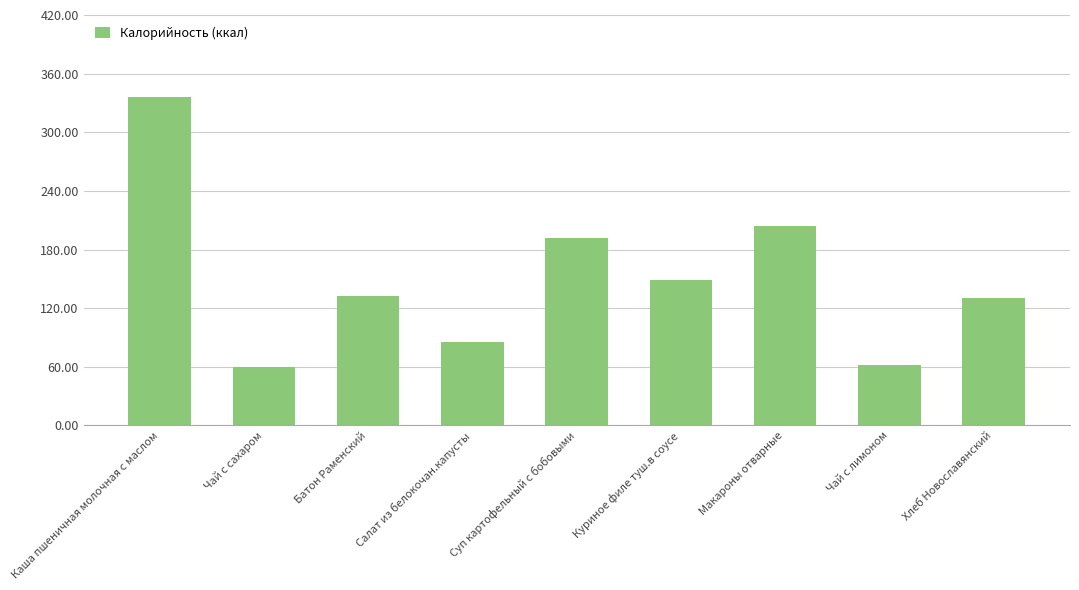

How many values exceed 132?

5